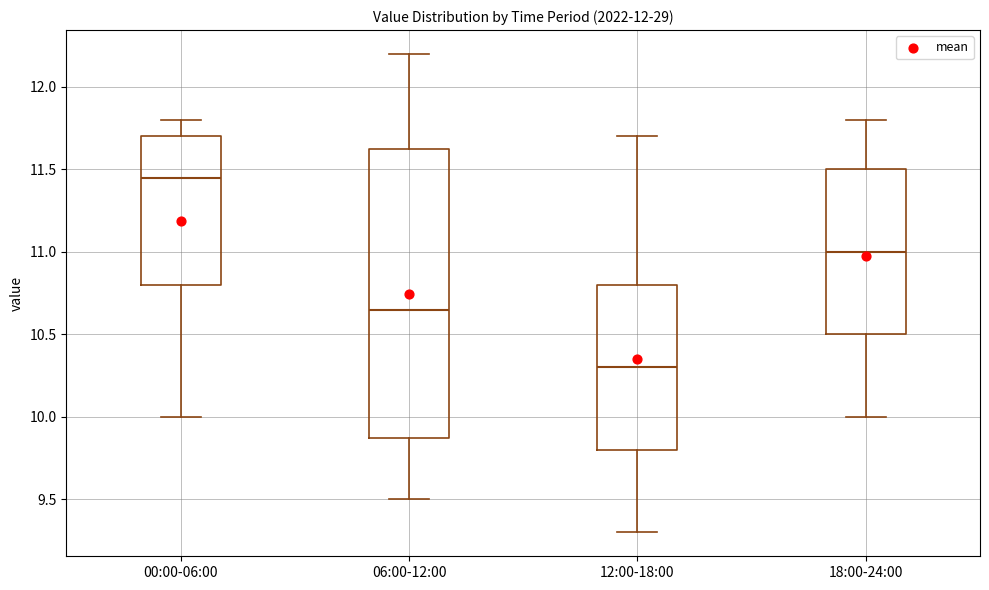

Reading left to right, transcribe this box plot: for each box, give where its median line is, the range the box spans, and where its two whiskers end, as read against the y-axis. The values are not printed on the chart, so give them approximately, as read against the axis.

00:00-06:00: median 11.45, box 10.80 to 11.70, whiskers 10.00 to 11.80
06:00-12:00: median 10.65, box 9.90 to 11.65, whiskers 9.50 to 12.20
12:00-18:00: median 10.30, box 9.80 to 10.80, whiskers 9.30 to 11.70
18:00-24:00: median 11.00, box 10.50 to 11.50, whiskers 10.00 to 11.80